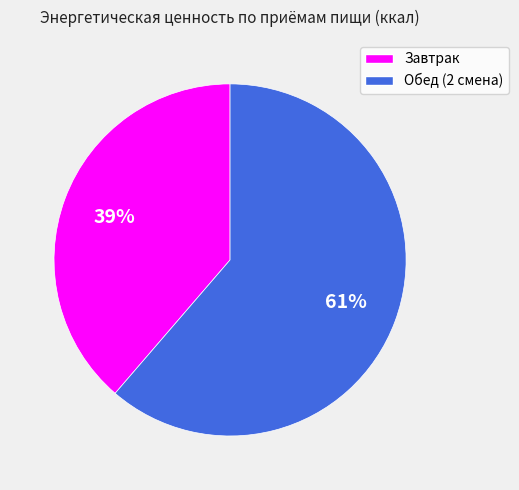

How many segments does this pie chart have?

2